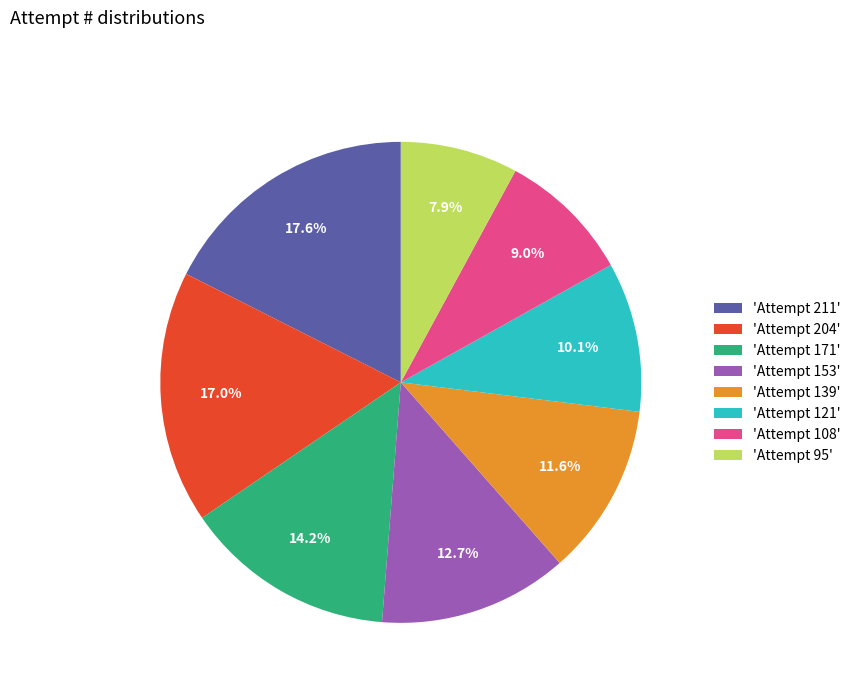

Does any single category account for the majority?

No